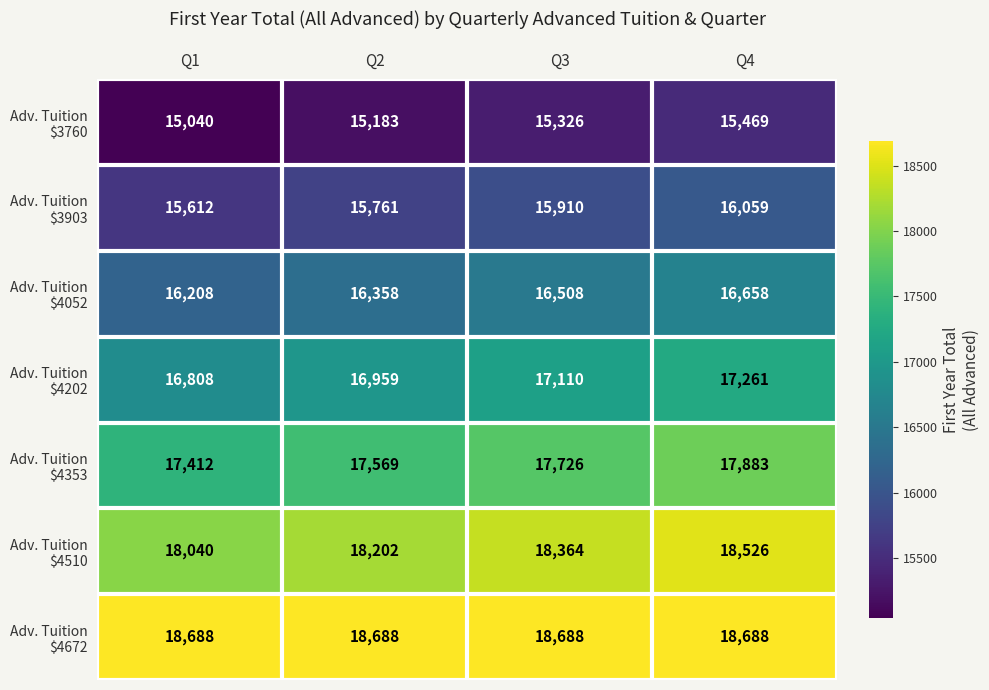

At how many categories does at least one series exceed 15801?

4